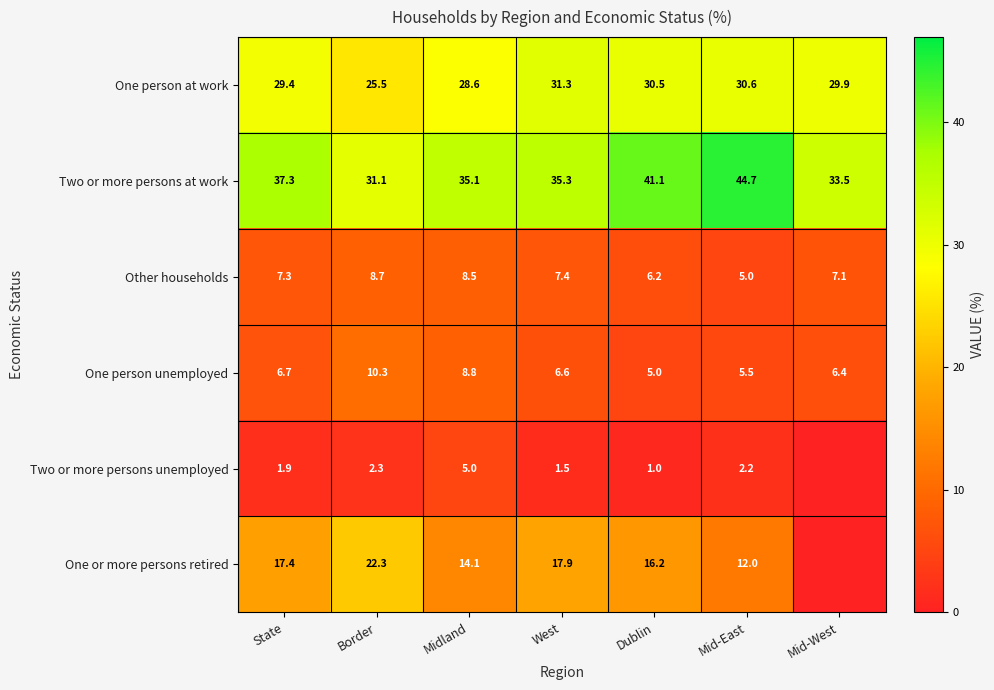

Which has a higher value, State or Midland?

State